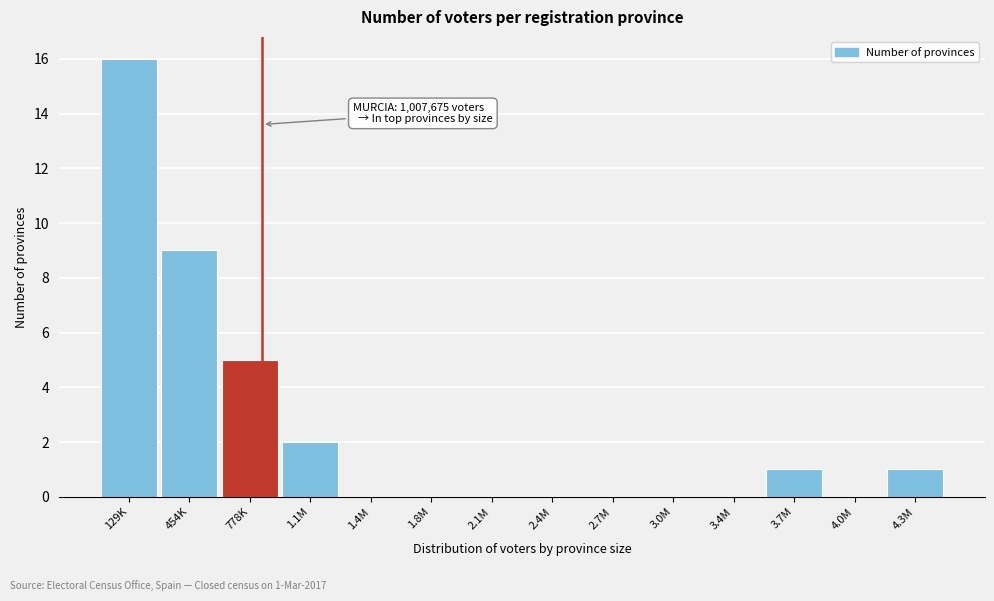

Reading left to right, extract all data points from this chart.

129K=16	454K=9	778K=5	1.1M=2	1.4M=0	1.8M=0	2.1M=0	2.4M=0	2.7M=0	3.0M=0	3.4M=0	3.7M=1	4.0M=0	4.3M=1